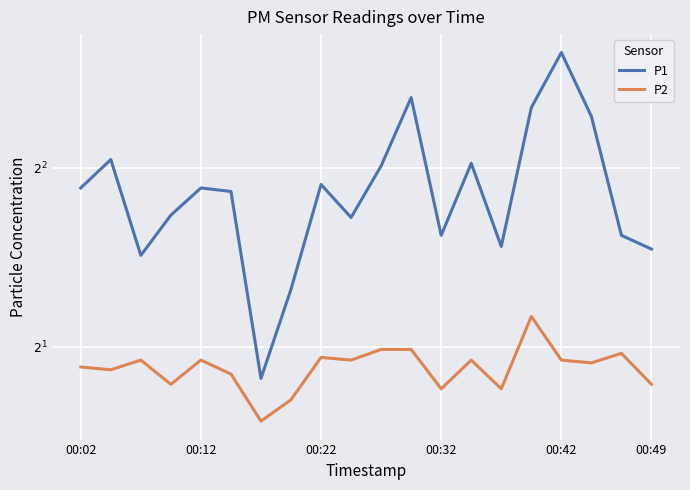

What are all the series names shown in the legend?

P1, P2